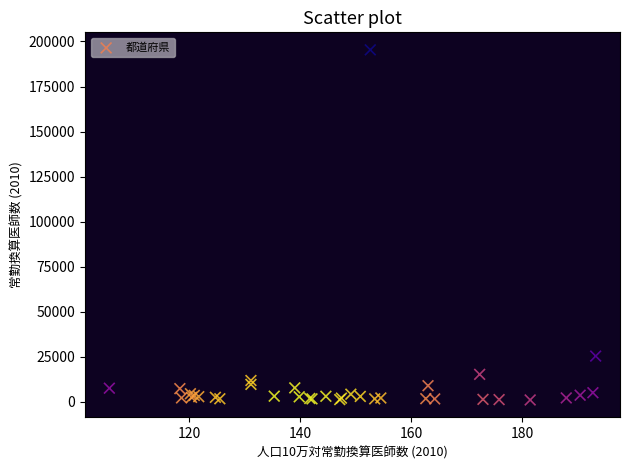

What Y value in the scatter plot is closest to 98217?

25423.3